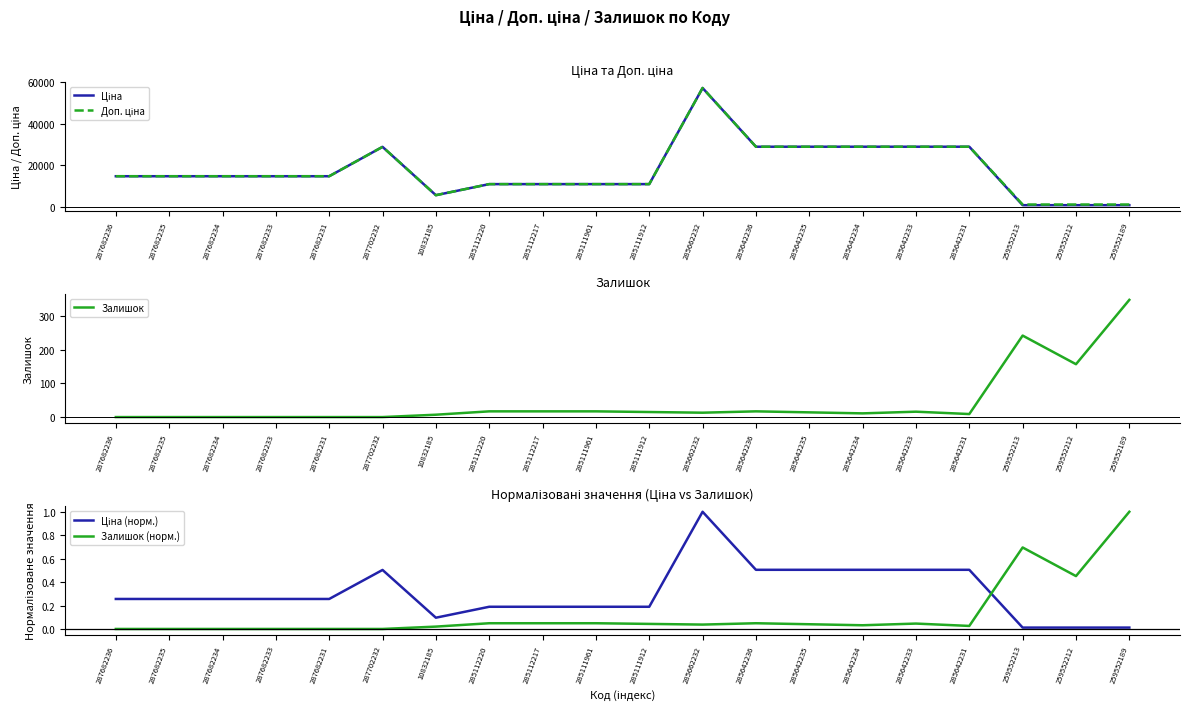

True or false: Доп. ціна and Ціна intersect in this chart.

False